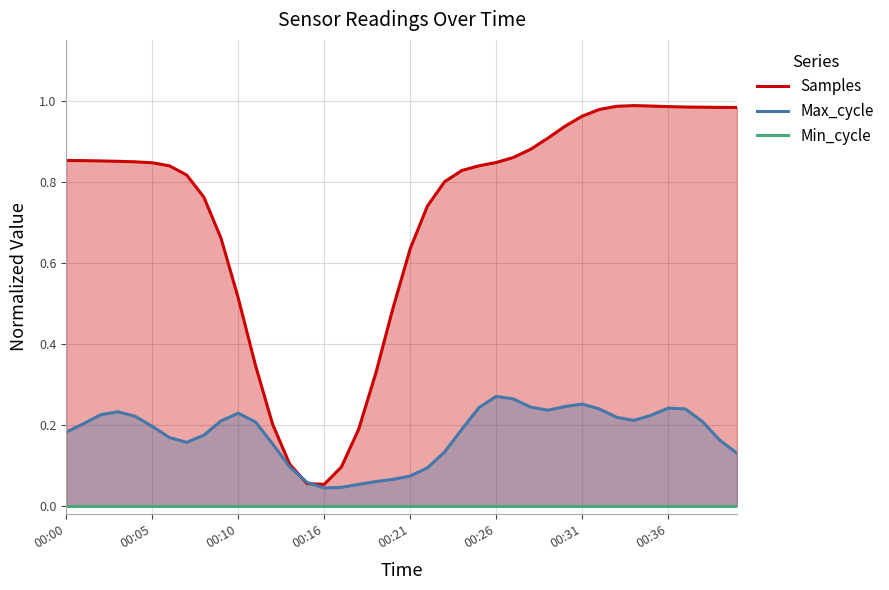

Which category has the highest value across all series?

33